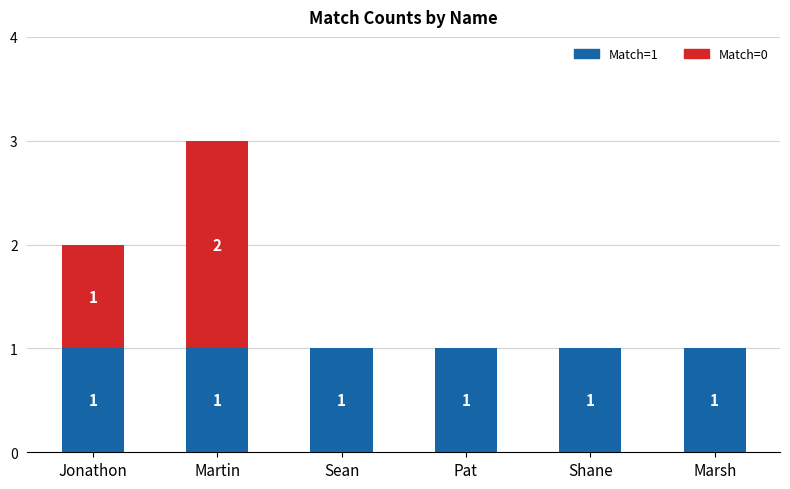

How many data points does each series have?

6